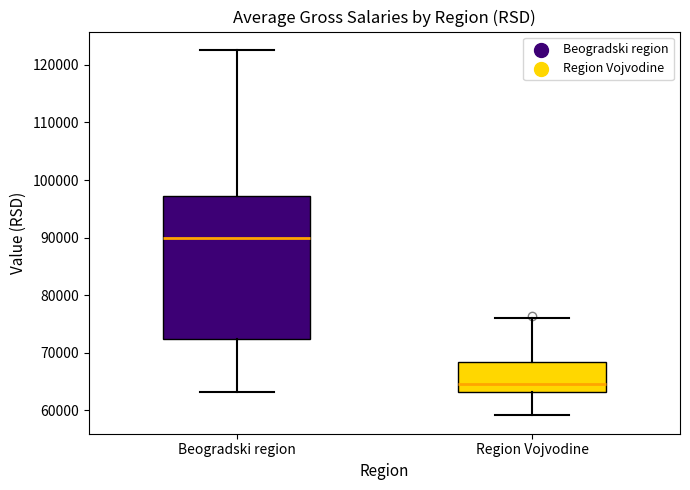

Which box's median line is the lowest?

Region Vojvodine